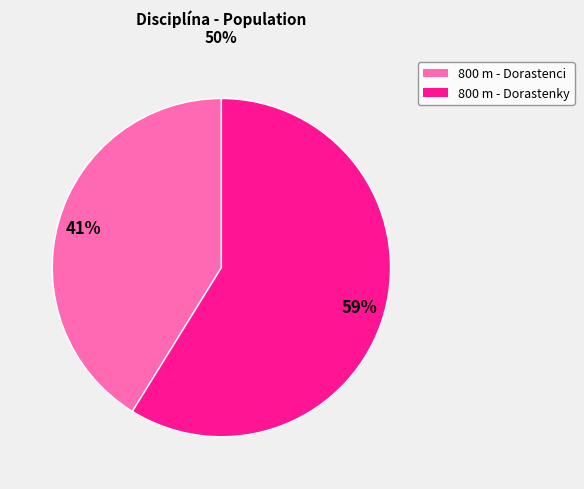

Rank the categories by value from highest to lowest.

800 m - Dorastenky, 800 m - Dorastenci